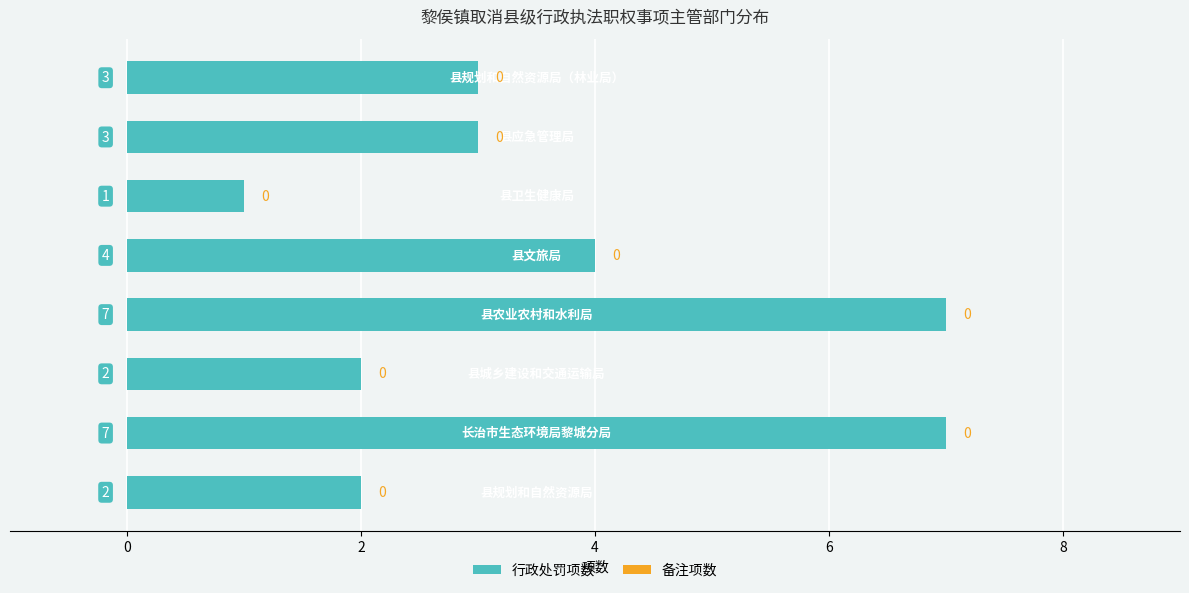

Reading bottom to top, list all the values displayed in this chart.

2	7	2	7	4	1	3	3